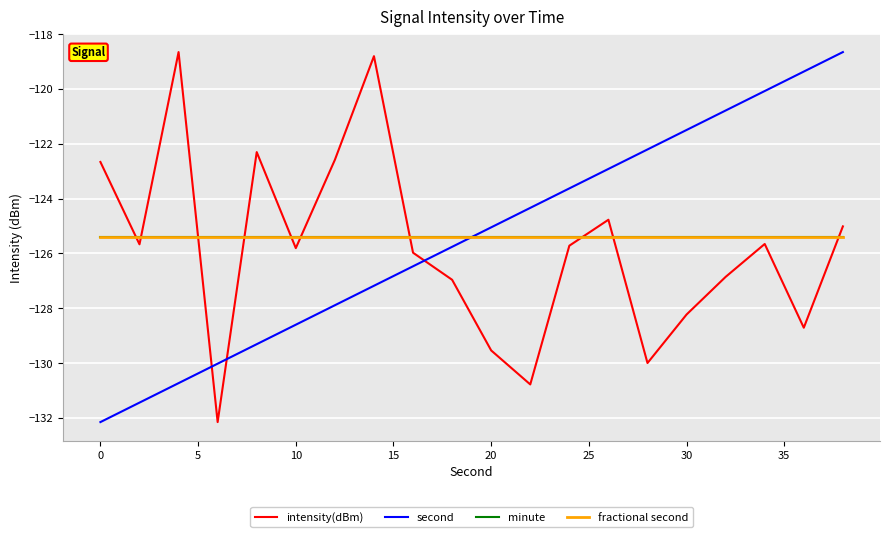

Does the chart have visible grid lines?

Yes